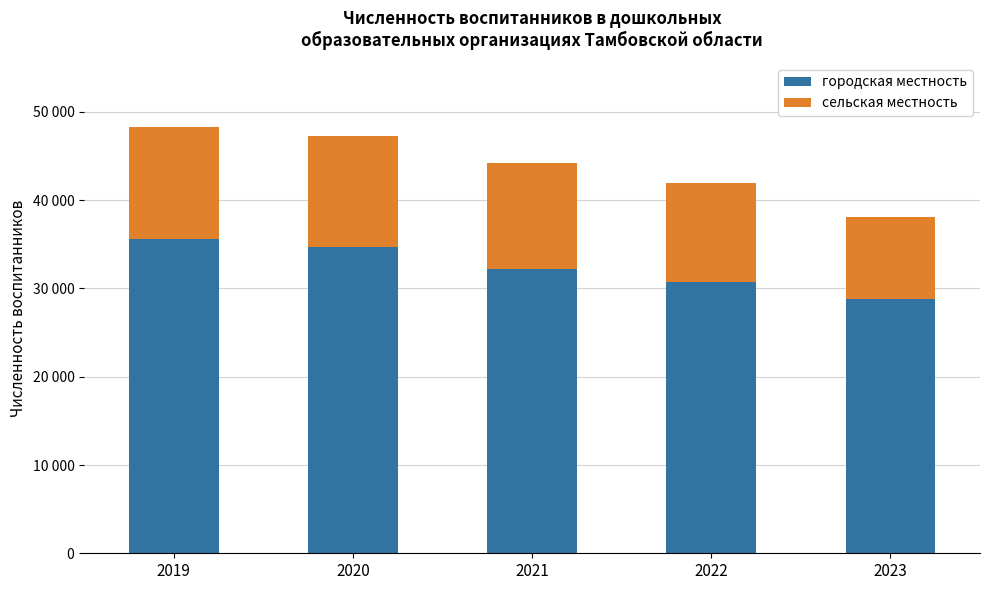

List the series in order of their overall mean, lowest first.

сельская местность, городская местность